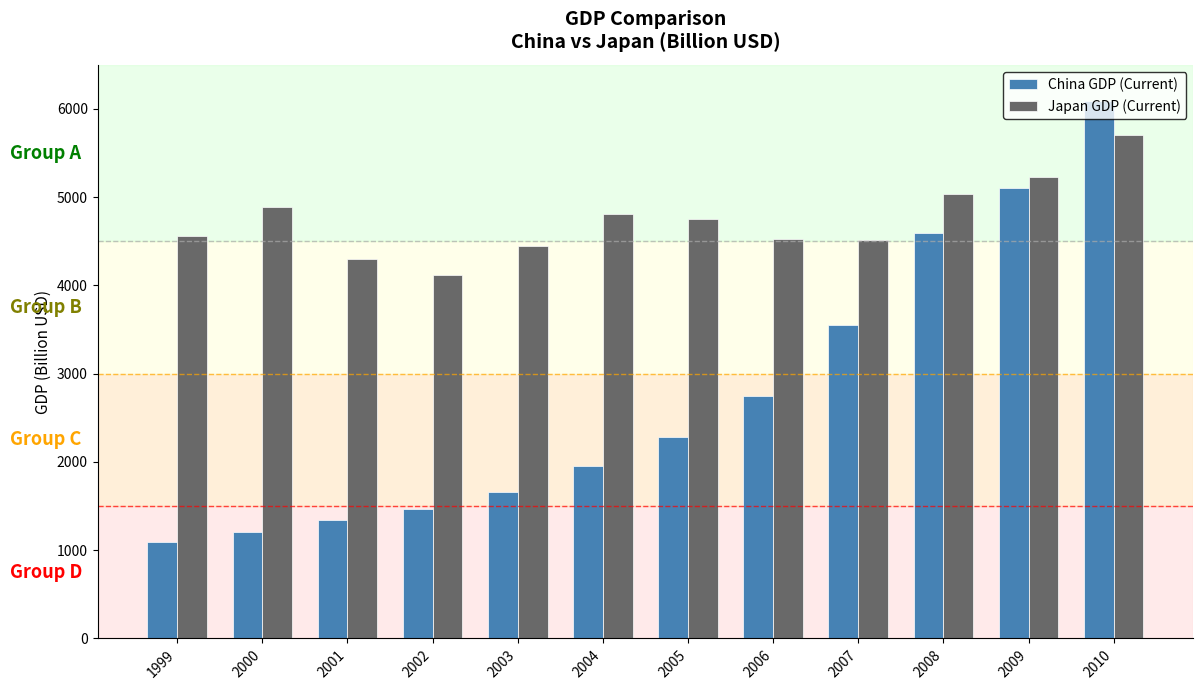

At which label does Japan GDP (Current) first exceed 4755?

2000